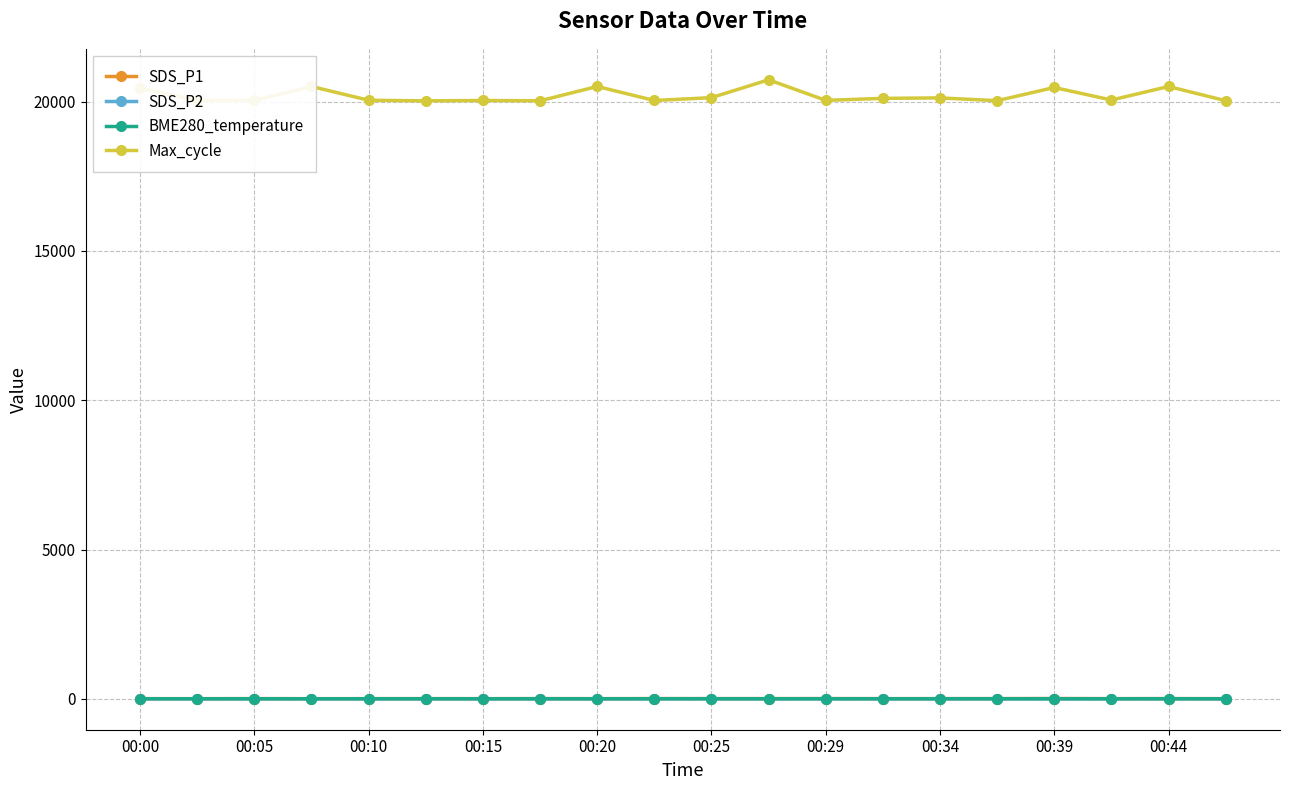

At how many categories does at least one series exceed 10189?

20